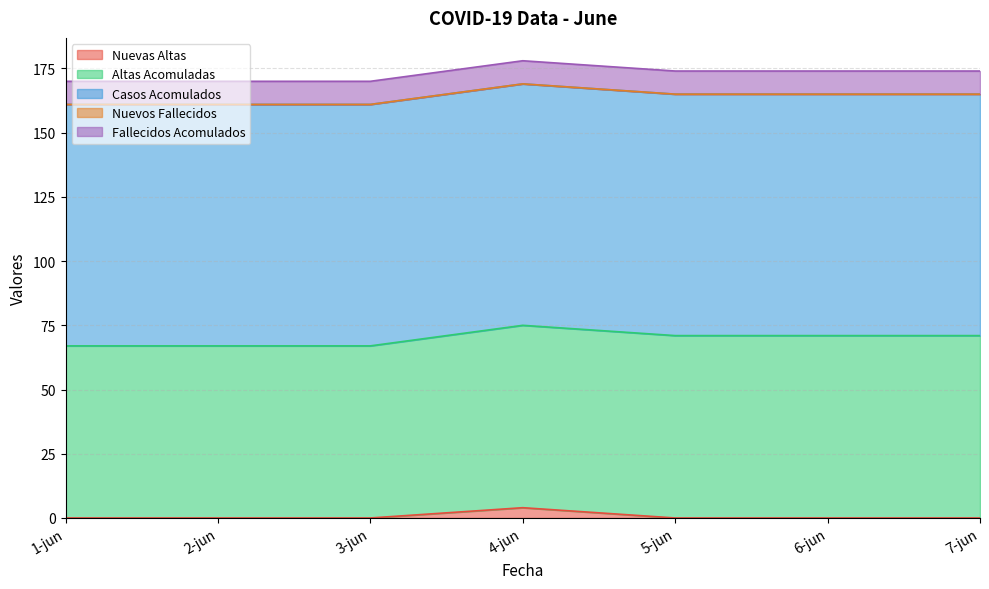

Rank the series by their maximum value, from highest to lowest.

Casos Acomulados, Altas Acomuladas, Fallecidos Acomulados, Nuevas Altas, Nuevos Fallecidos